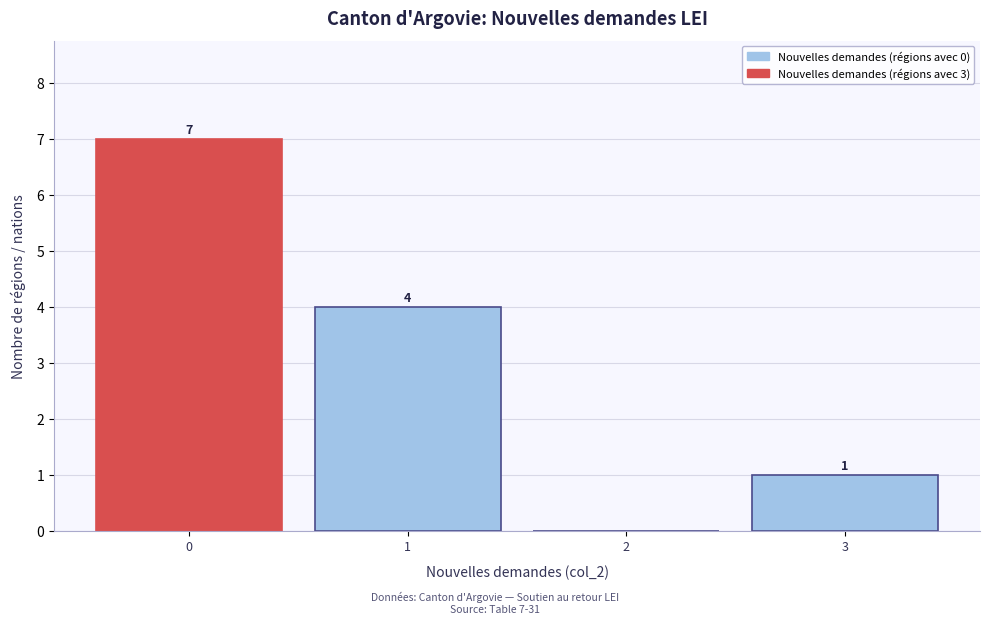

Reading right to left, transcribe all the data shown in this chart.

3=1	2=0	1=4	0=7